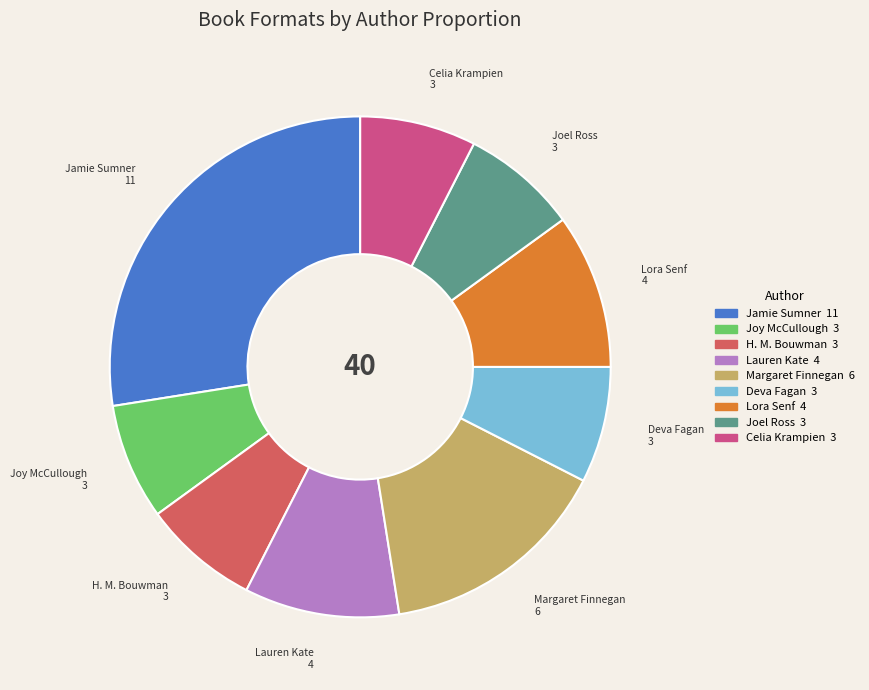

Is there any slice that represents more than half of the pie?

No